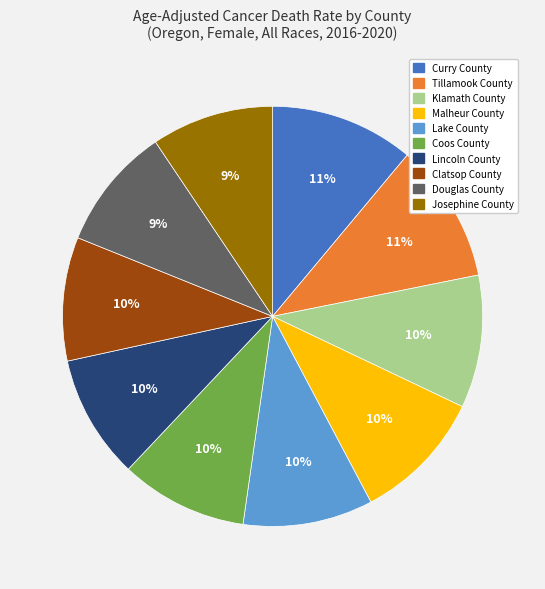

Do Coos County and Malheur County together represent more than half of the pie?

No